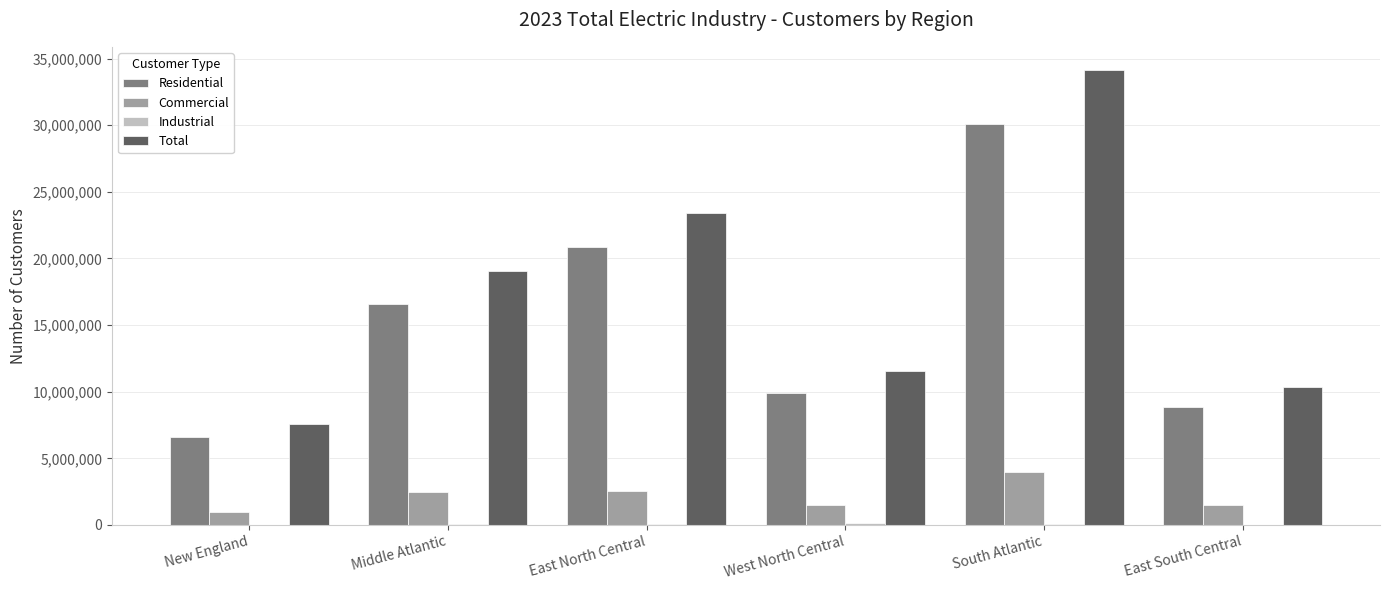

Which series has the largest total across all categories?

Total